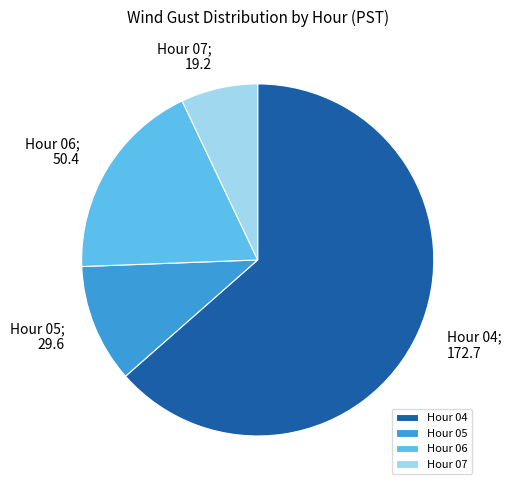

Rank the categories by value from lowest to highest.

Hour 07, Hour 05, Hour 06, Hour 04